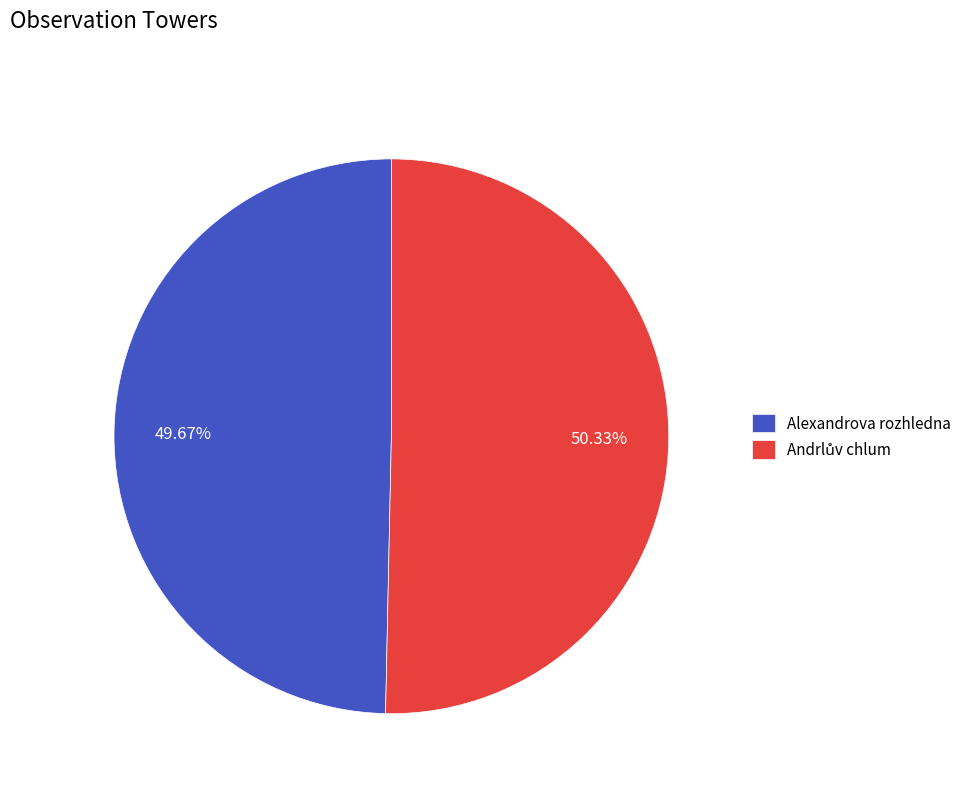

Which category has the smallest portion of the pie?

Alexandrova rozhledna